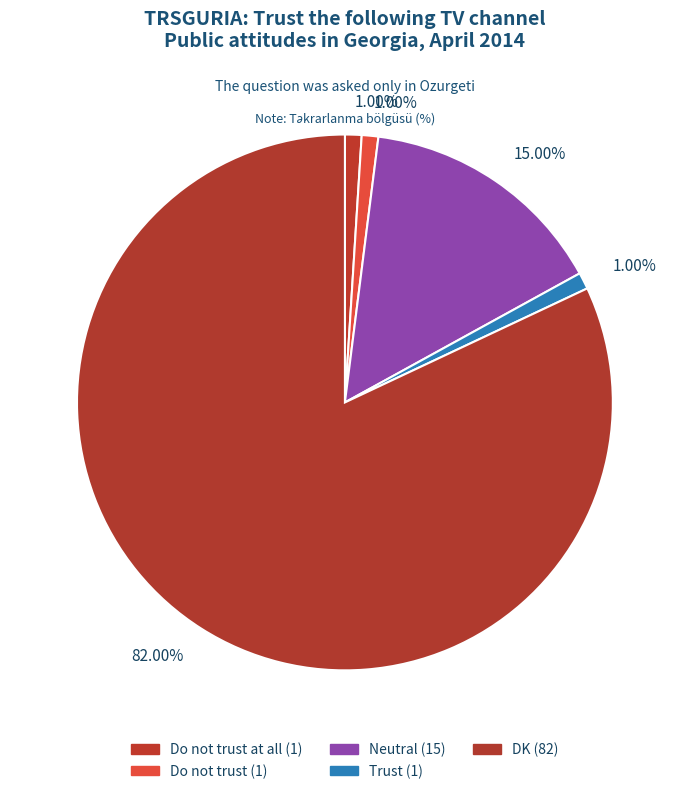

How many slices are in this pie chart?

5